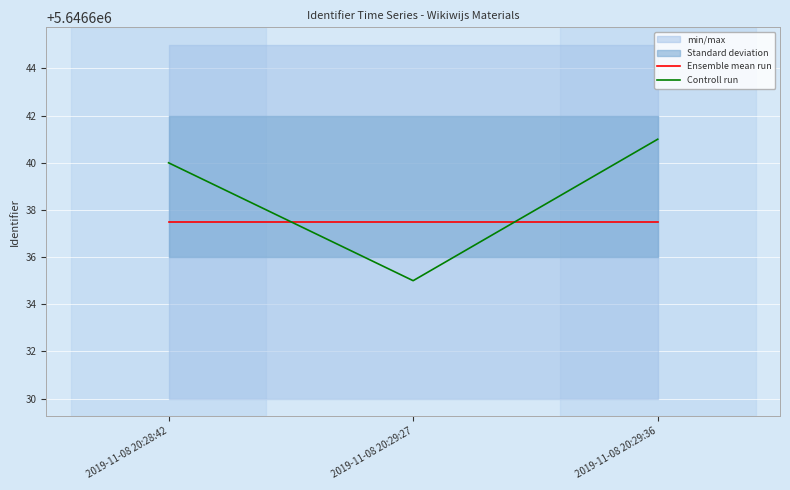

How many lines are shown in the chart?

2